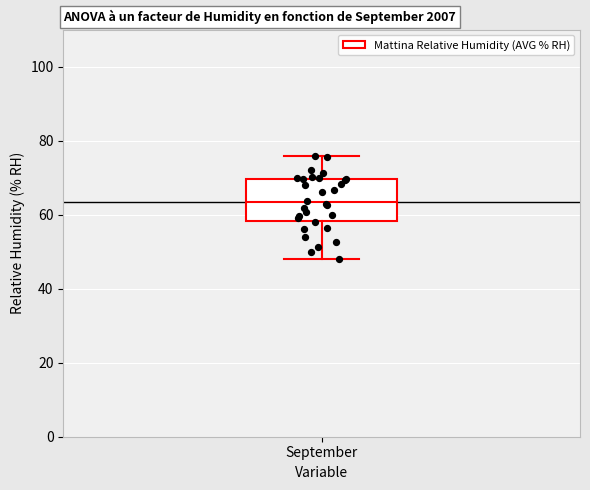

Transcribe this box plot: give where the median line is, the range the box spans, and where the two whiskers end, as read against the y-axis. The values are not printed on the chart, so give them approximately, as read against the axis.

median 64, box 58 to 70, whiskers 48 to 76